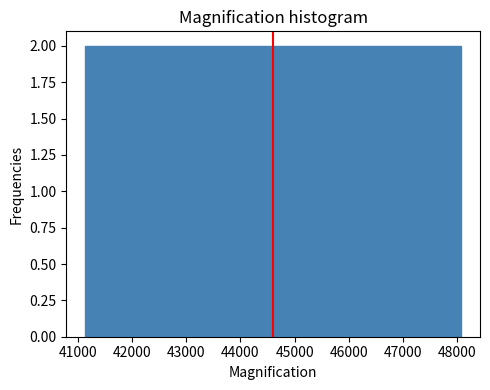

Reading left to right, transcribe this chart: for each bar, give the range it covers on the x-axis and its height. Neither the bar edges nor the heights are printed on the chart, so give them approximately, as read against the axes.

41100 to 41800: 2
41800 to 42500: 2
42500 to 43200: 2
43200 to 43900: 2
43900 to 44600: 2
44600 to 45300: 2
45300 to 46000: 2
46000 to 46700: 2
46700 to 47400: 2
47400 to 48100: 2